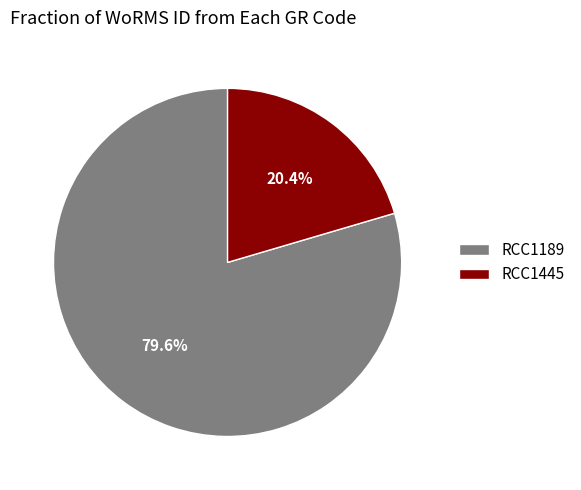

Which slice is the smallest?

RCC1445